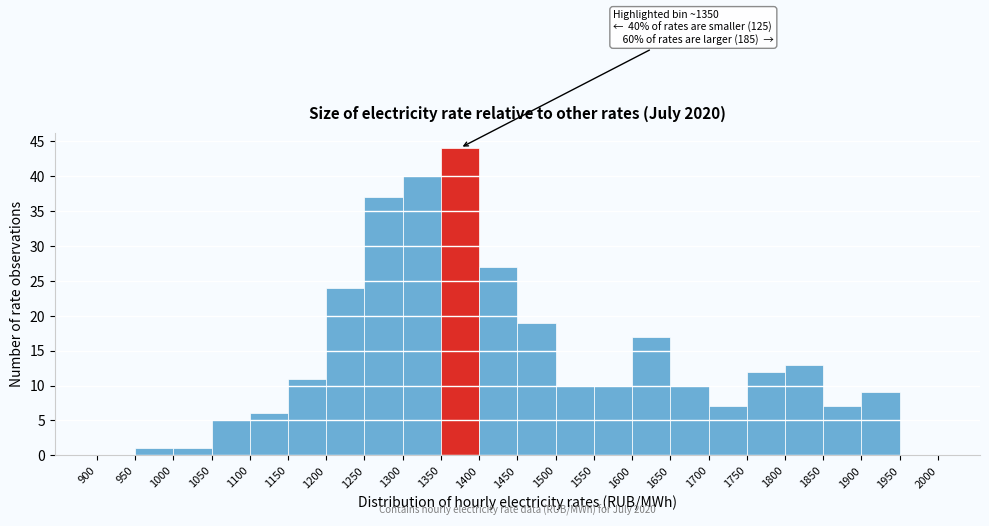

Over which range of the x-axis is the bar tallest?

1350 to 1400